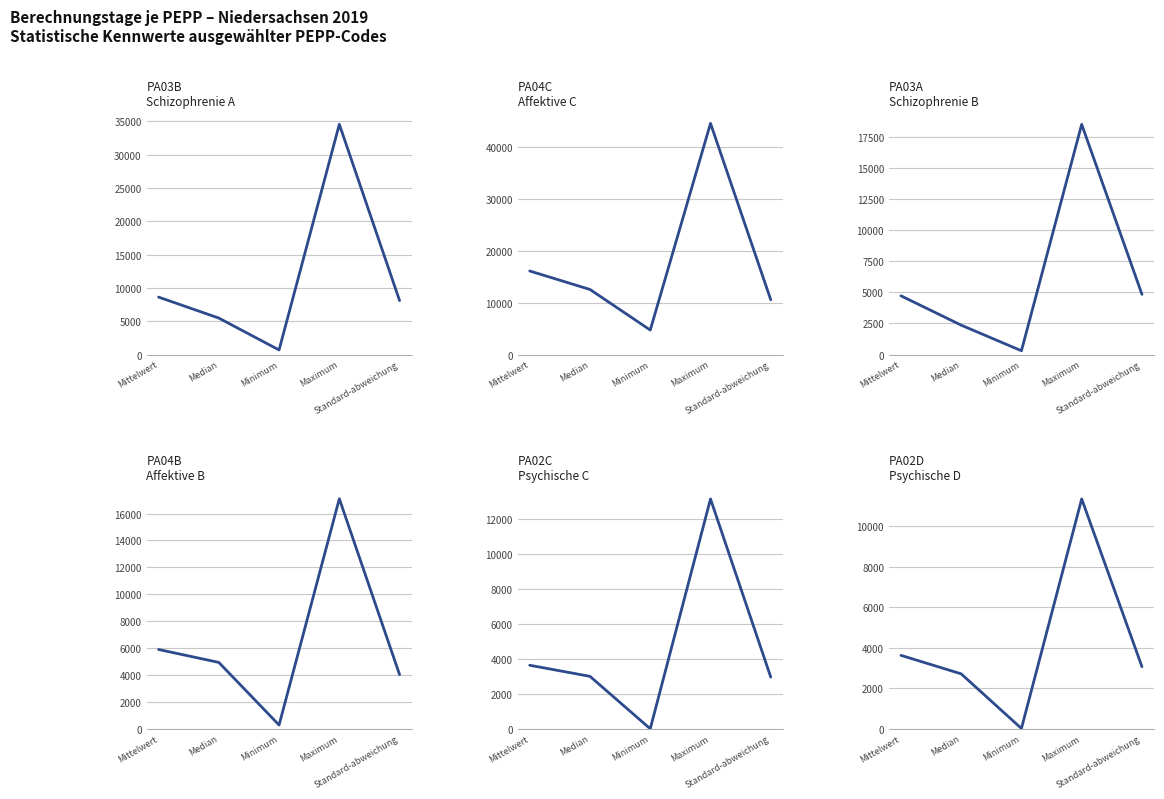

What is the label of the 2nd point from the left?

Median